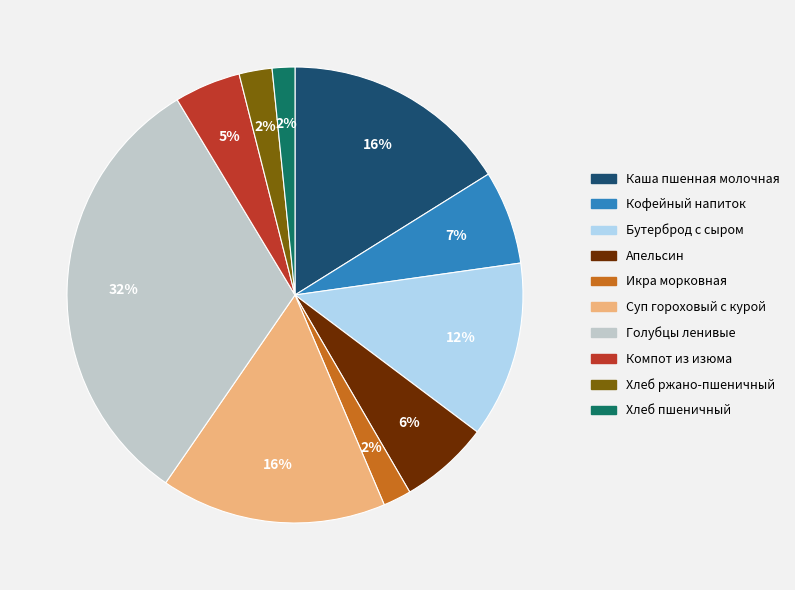

To the nearest percent, what is the combined percentage of Компот из изюма and Хлеб ржано-пшеничный?

7%